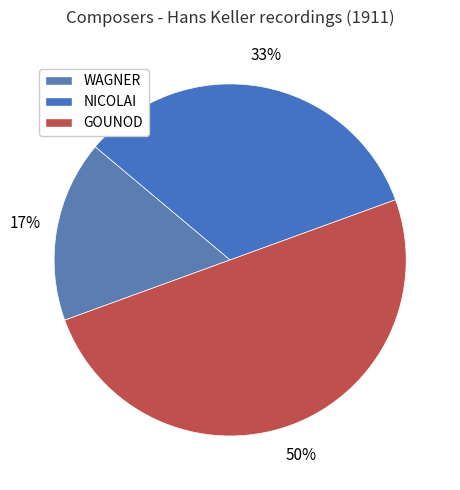

Which slice is the largest?

GOUNOD